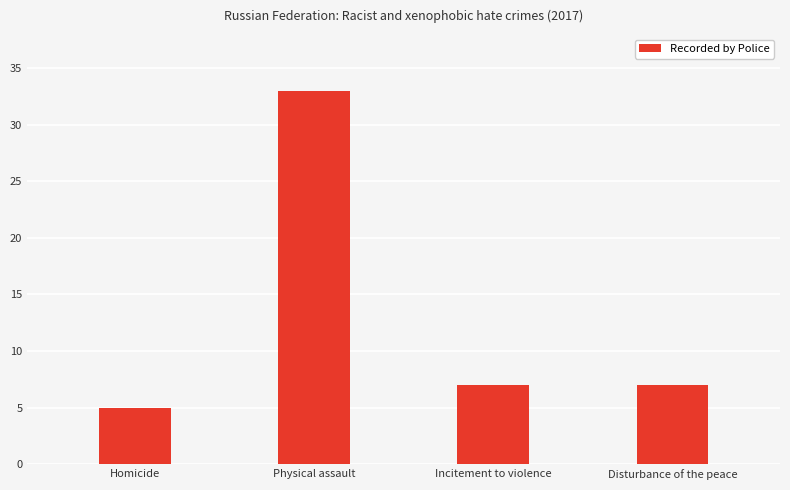

At which category does the chart reach its minimum across all series?

Homicide